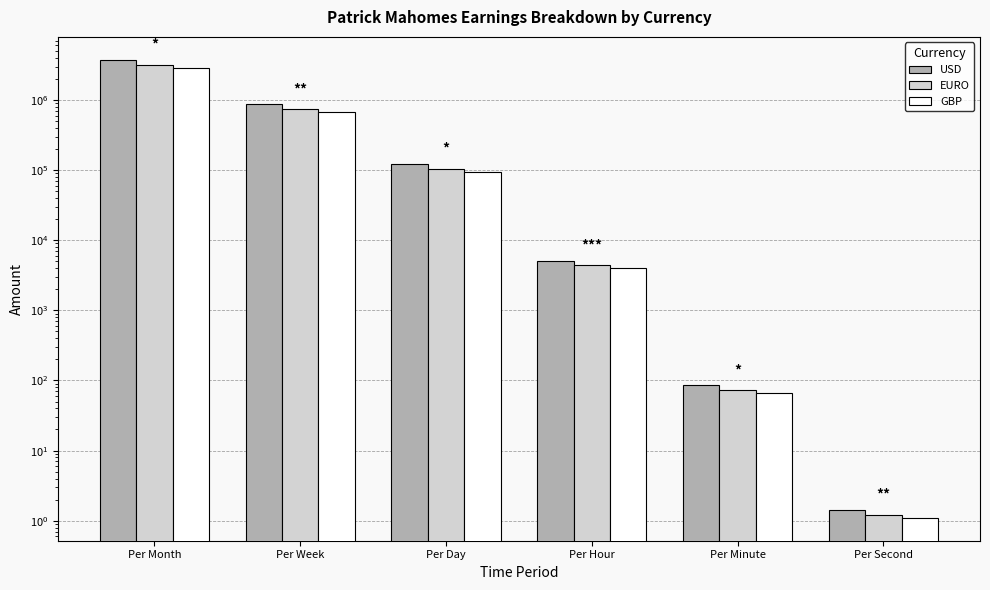

What is the difference between the highest and lowest values at Per Minute?

19.6